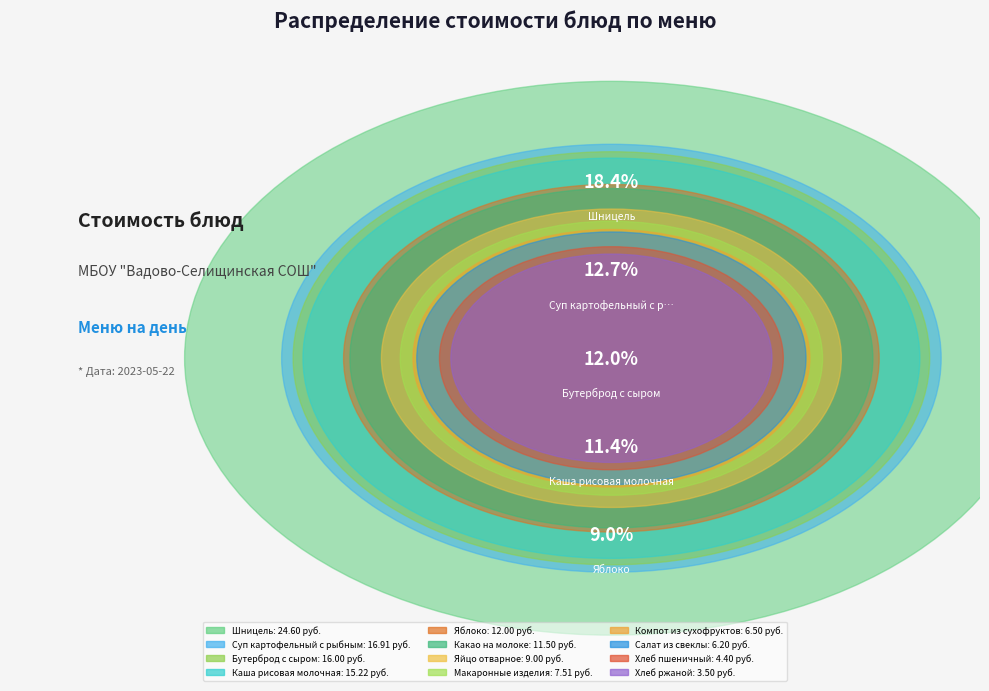

Between Компот из сухофруктов and Каша рисовая молочная, which is larger?

Каша рисовая молочная